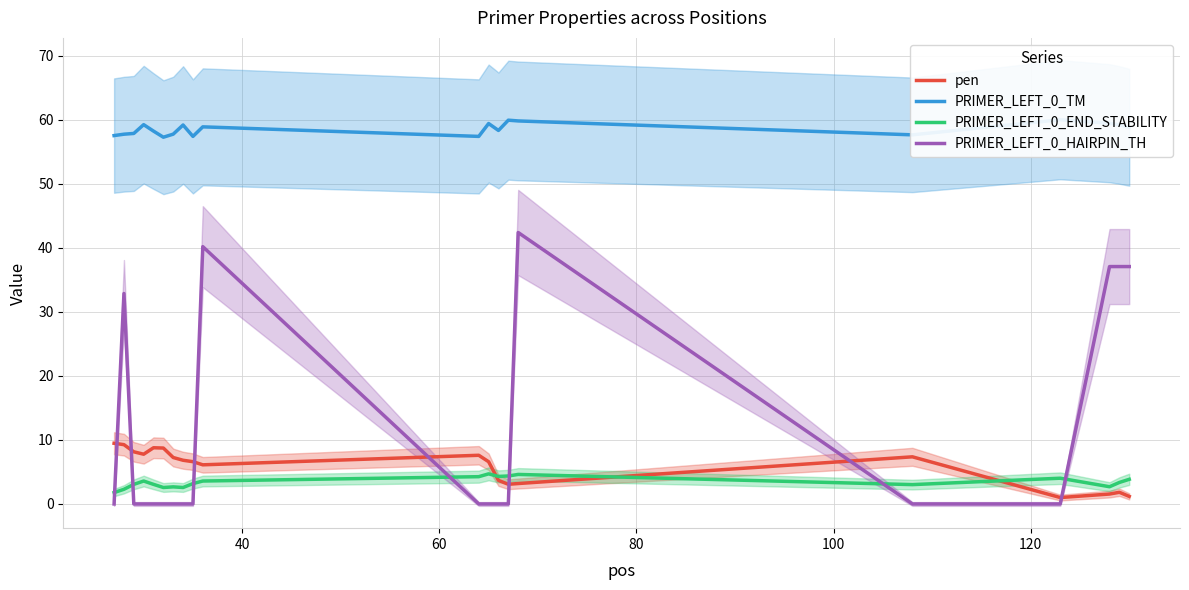

What is the lowest value of the PRIMER_LEFT_0_END_STABILITY series?

1.8